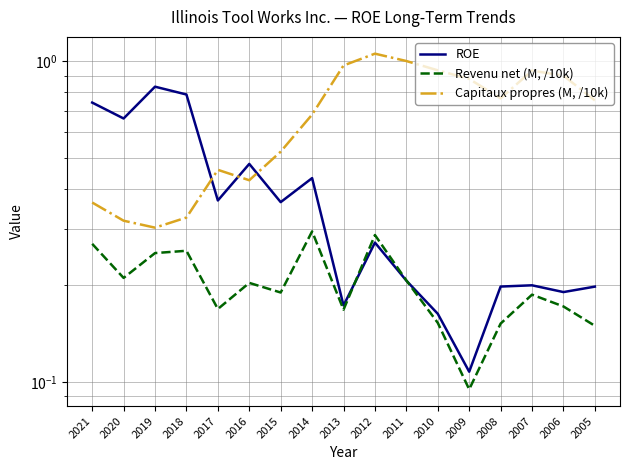

List the series in order of their overall mean, lowest first.

Revenu net (M, /10k), ROE, Capitaux propres (M, /10k)